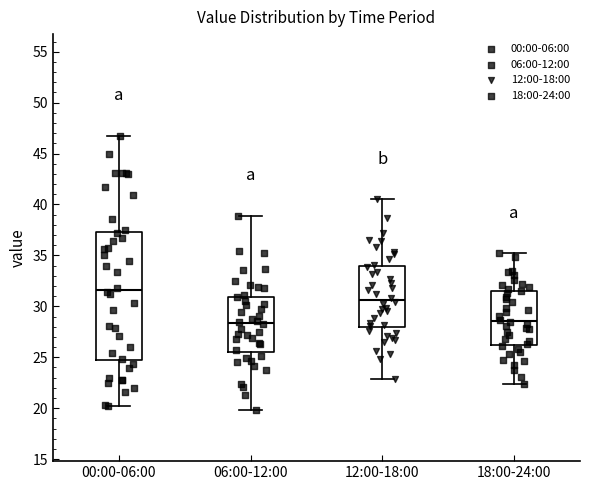

Reading left to right, read every box against the y-axis: the position of its median line, the range the box covers, and the ends of its whiskers. The values are not printed on the chart, so give them approximately, as read against the axis.

00:00-06:00: median 31.5, box 24.5 to 37.5, whiskers 20.0 to 46.5
06:00-12:00: median 28.5, box 25.5 to 31.0, whiskers 20.0 to 39.0
12:00-18:00: median 30.5, box 28.0 to 34.0, whiskers 23.0 to 40.5
18:00-24:00: median 28.5, box 26.5 to 31.5, whiskers 22.5 to 35.0